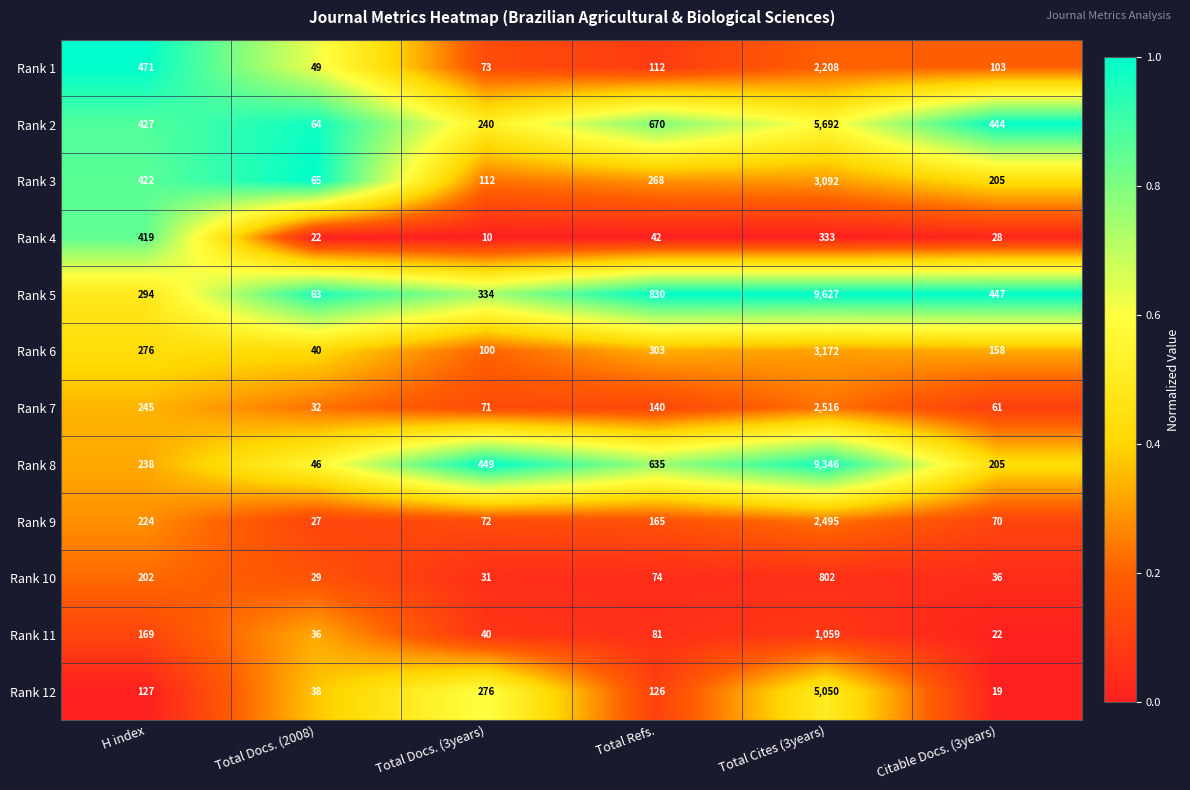

What is the sum of the Rank 9 values at Total Cites (3years) and Total Docs. (3years)?

2567